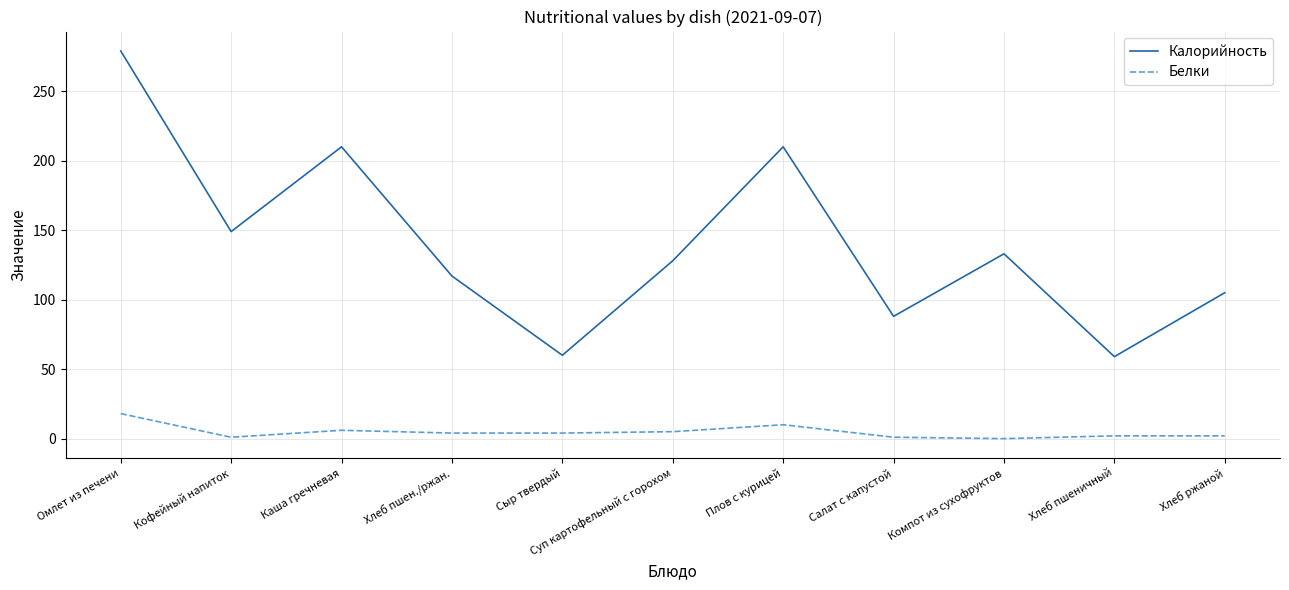

What are all the series names shown in the legend?

Калорийность, Белки